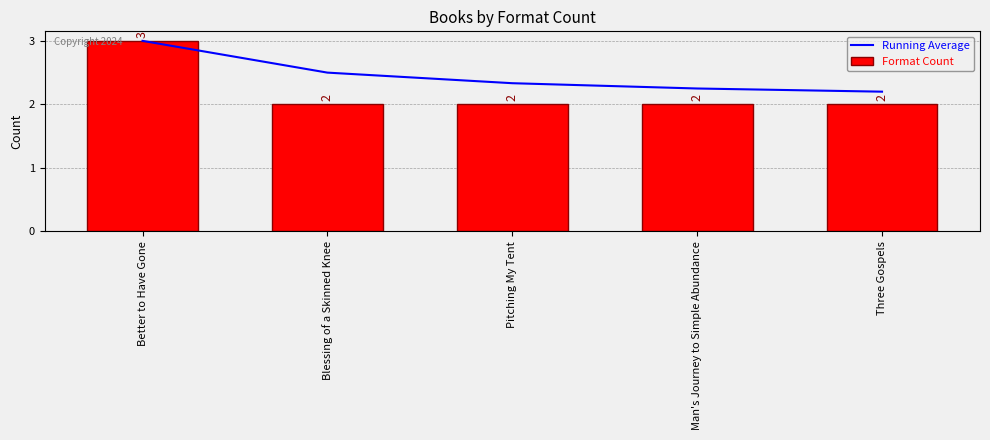

What is the difference between the maximum and minimum values in the Format Count series?

1